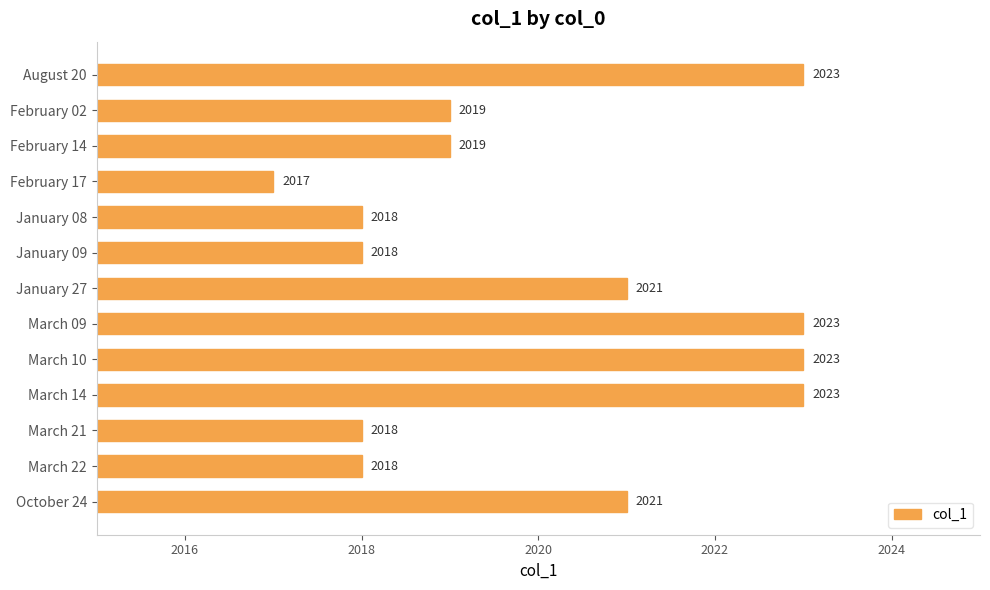

Reading top to bottom, transcribe all the data shown in this chart.

2023	2019	2019	2017	2018	2018	2021	2023	2023	2023	2018	2018	2021